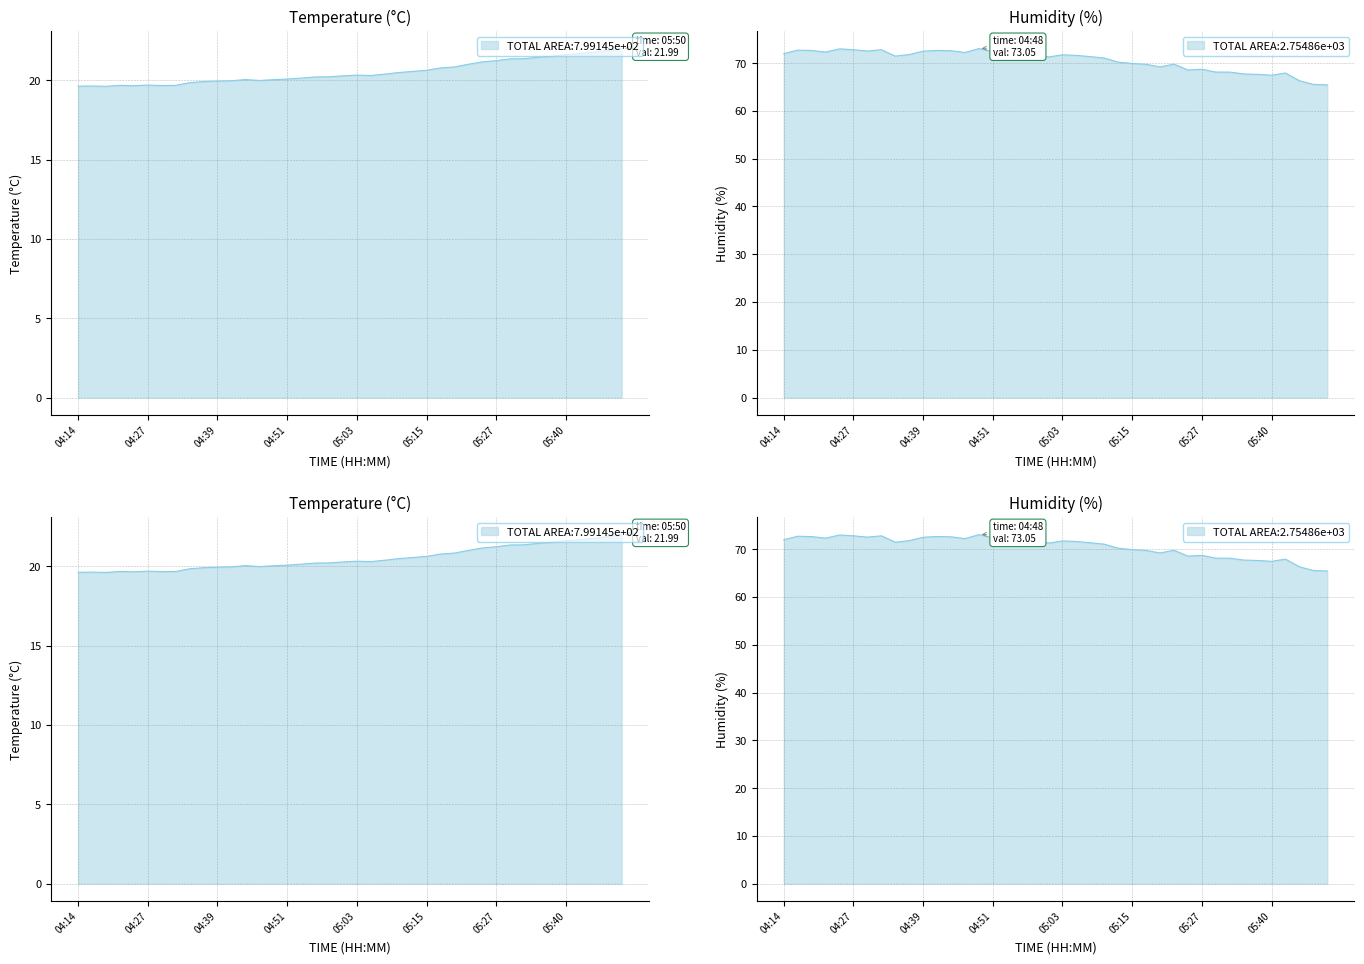

What is the label of the 26th point from the left?

05:15